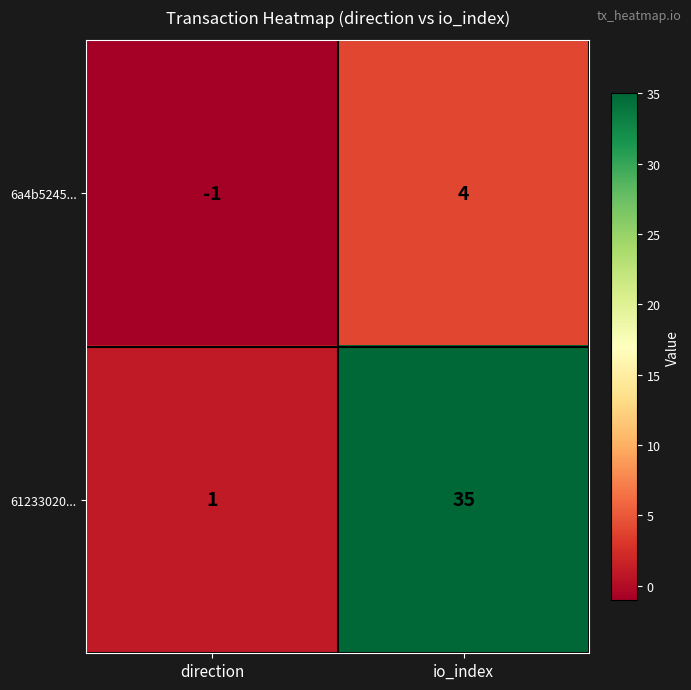

Which series has the widest spread of values?

61233020...